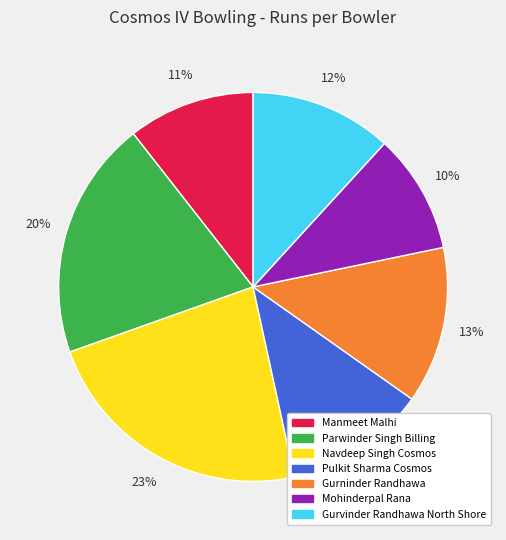

What is the ratio of the value at Navdeep Singh Cosmos to the value at Pulkit Sharma Cosmos?

1.9